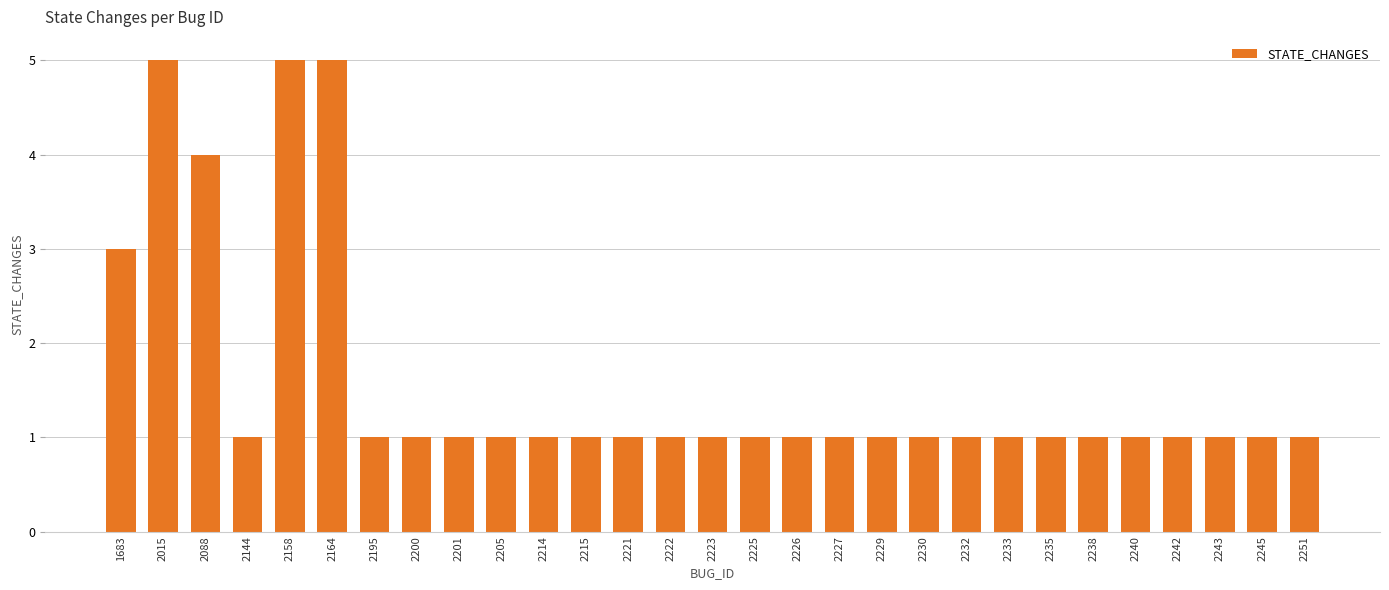

Are the bars horizontal?

No